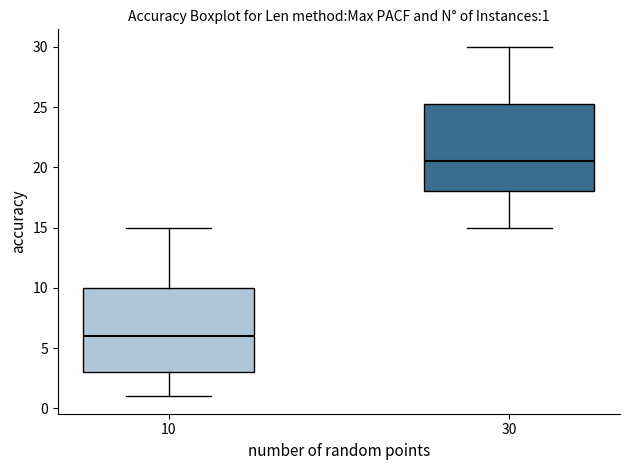

Which box's median line is the lowest?

10